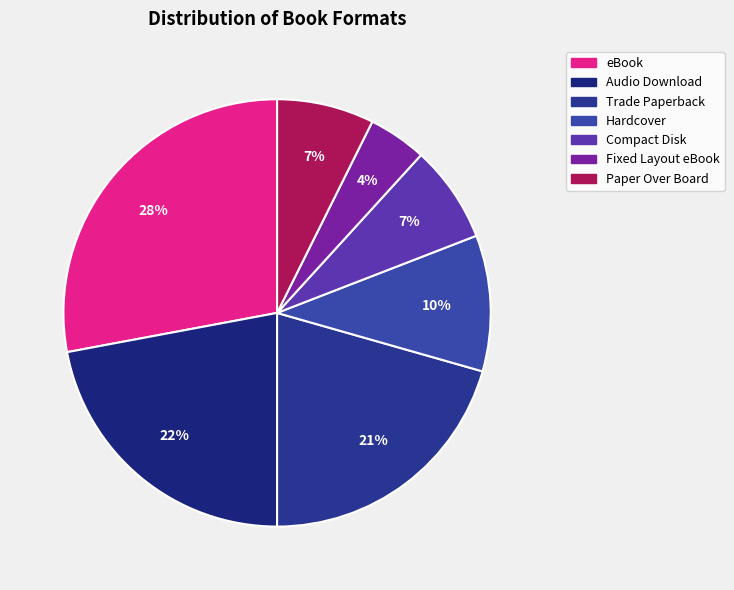

Is Audio Download the majority of the pie?

No